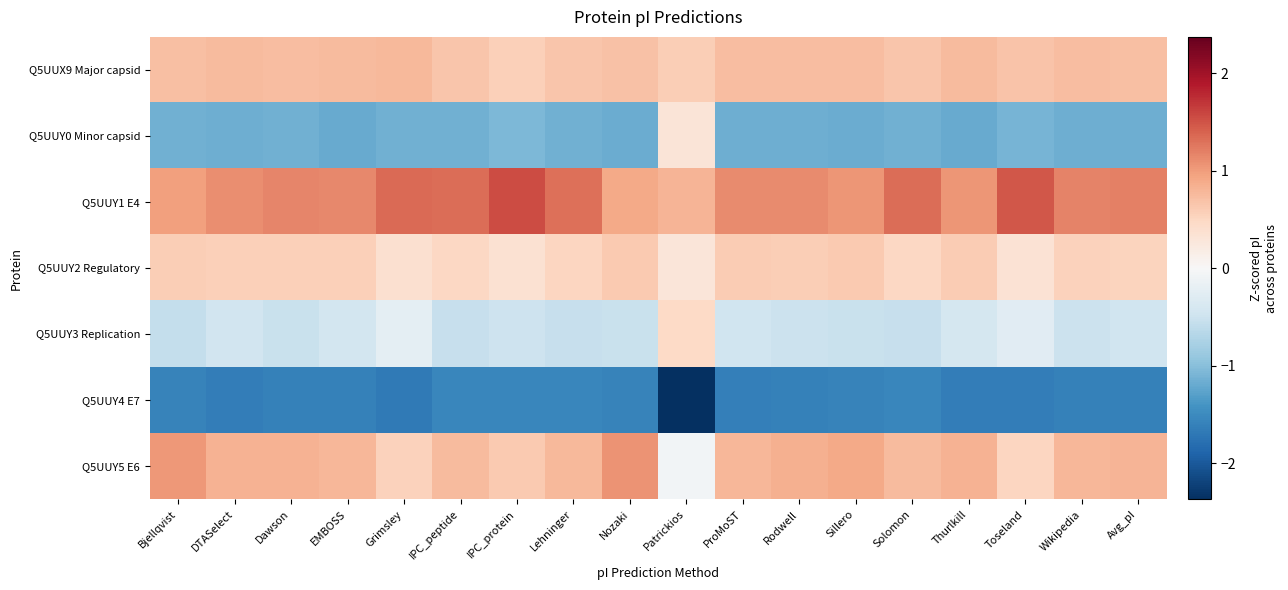

Between Lehninger and Dawson, which is larger?

Dawson